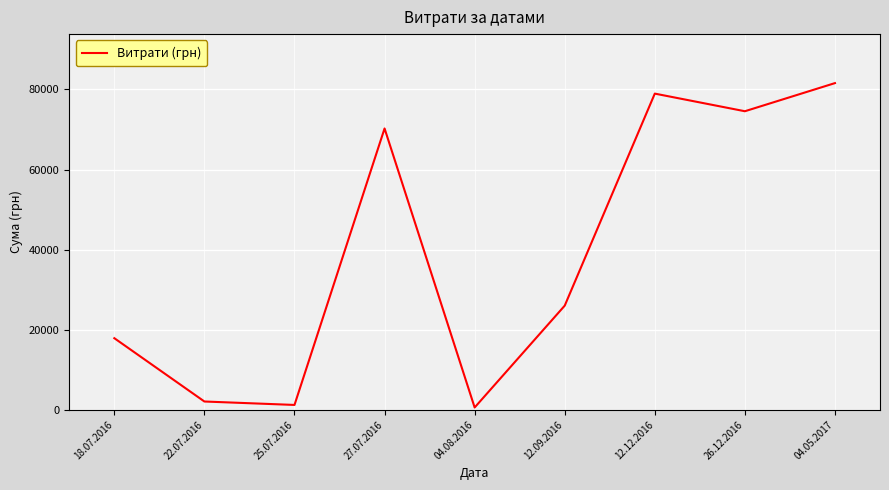

Reading left to right, list all the values displayed in this chart.

18.07.2016=17871.0	22.07.2016=2056.2	25.07.2016=1198.0	27.07.2016=70256.0	04.08.2016=561.4	12.09.2016=26000.0	12.12.2016=78965.0	26.12.2016=74562.0	04.05.2017=81589.2